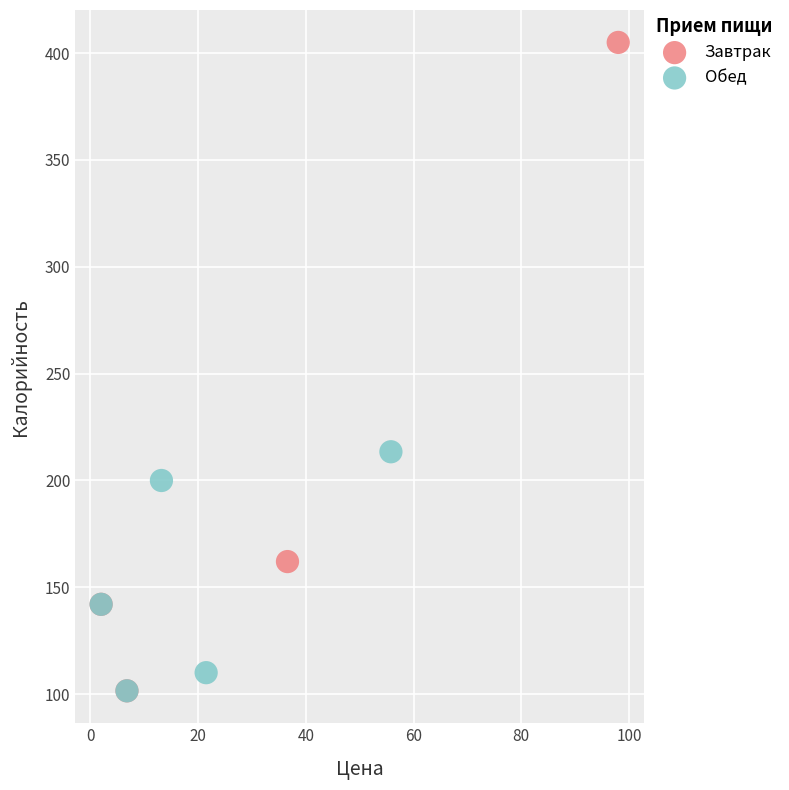

Which series contains the highest Y value?

Завтрак